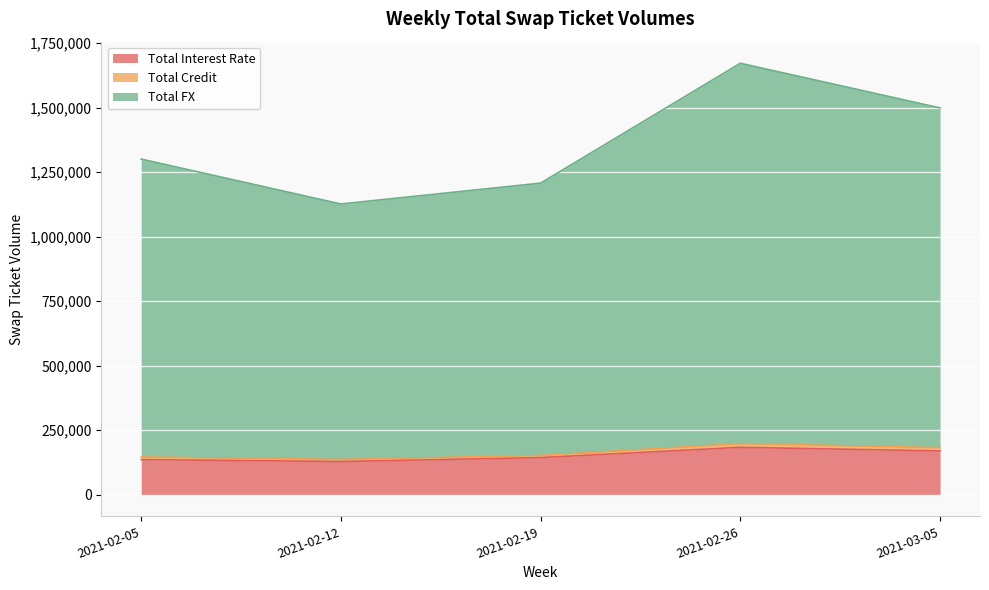

What is the maximum value for Total Interest Rate?

183867